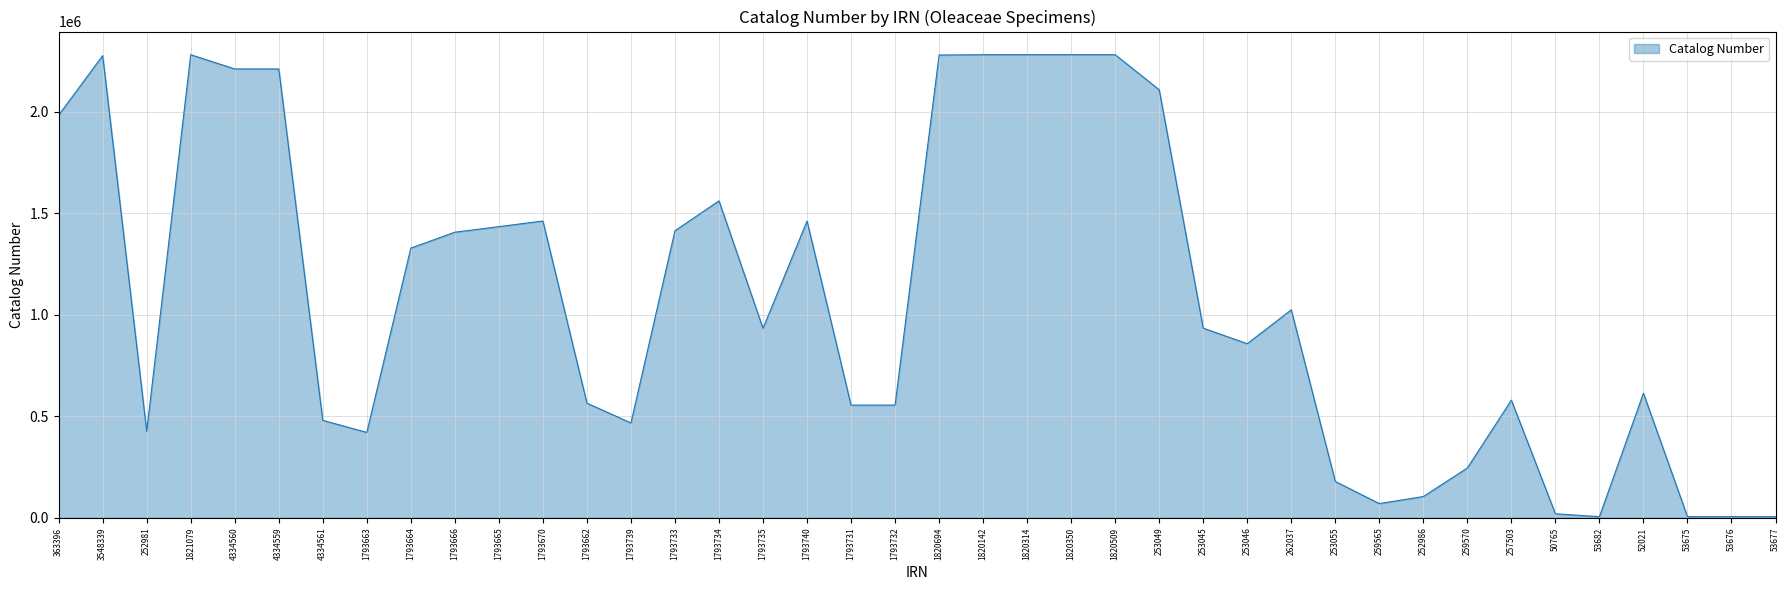

What is the change in value from 363396 to 259570?

-1737851